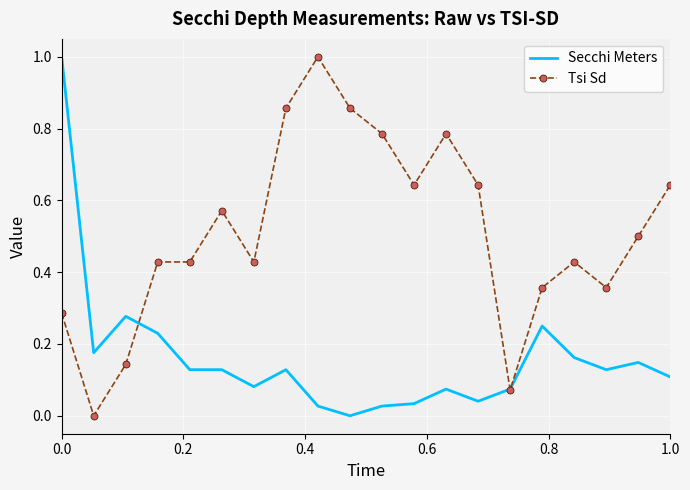

What is the maximum value shown in the chart?

1.0